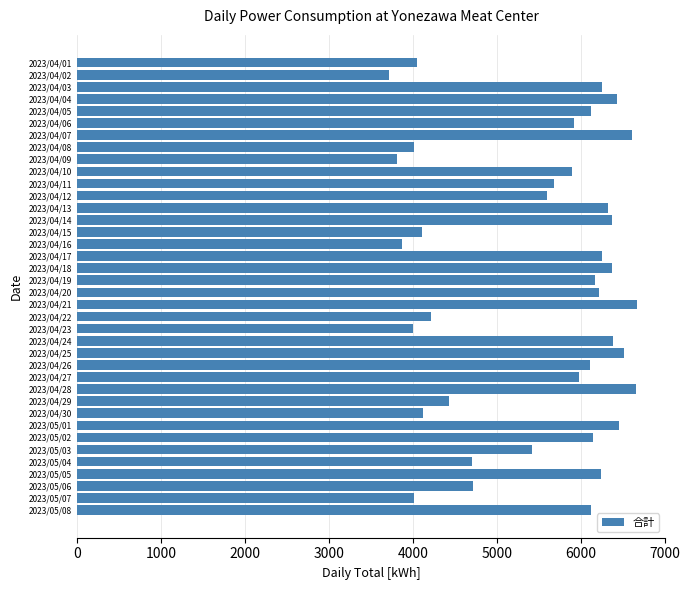

What is the maximum value shown in the chart?

6672